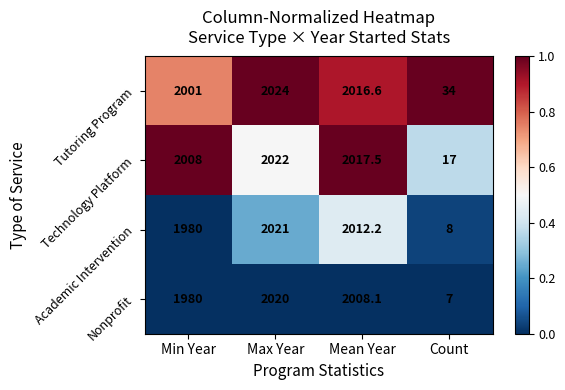

Which label corresponds to the smallest value in the chart?

Count